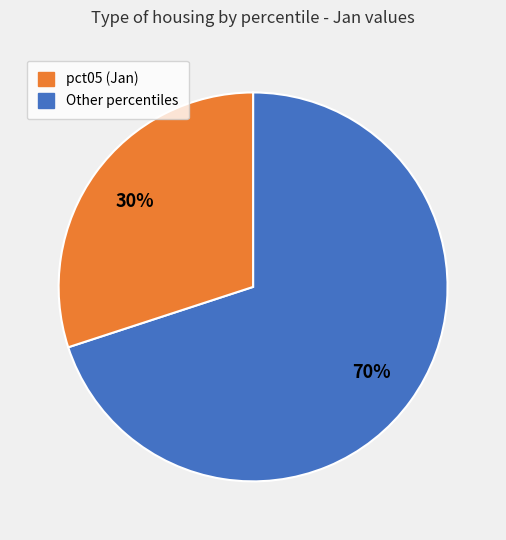

To the nearest percent, what is the difference between the largest and smallest slice percentages?

40%